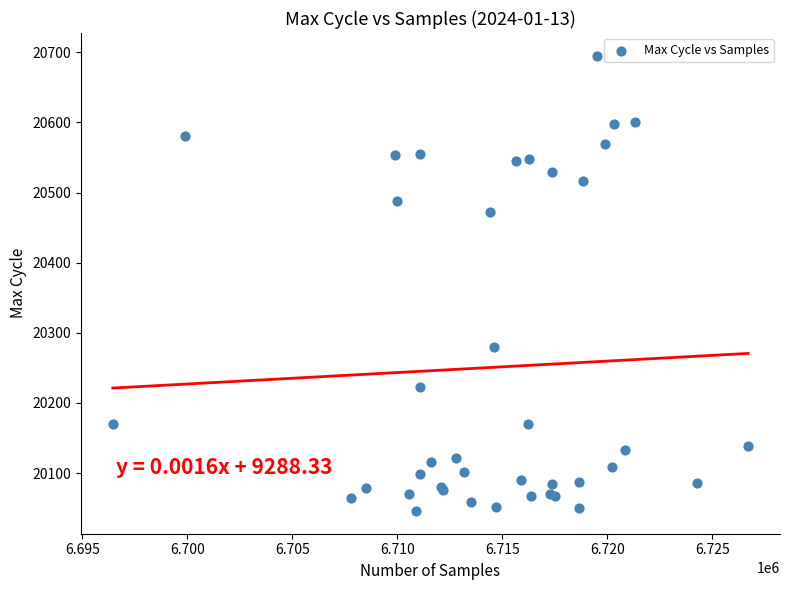

What Y value in the scatter plot is closest to 20370?

20280